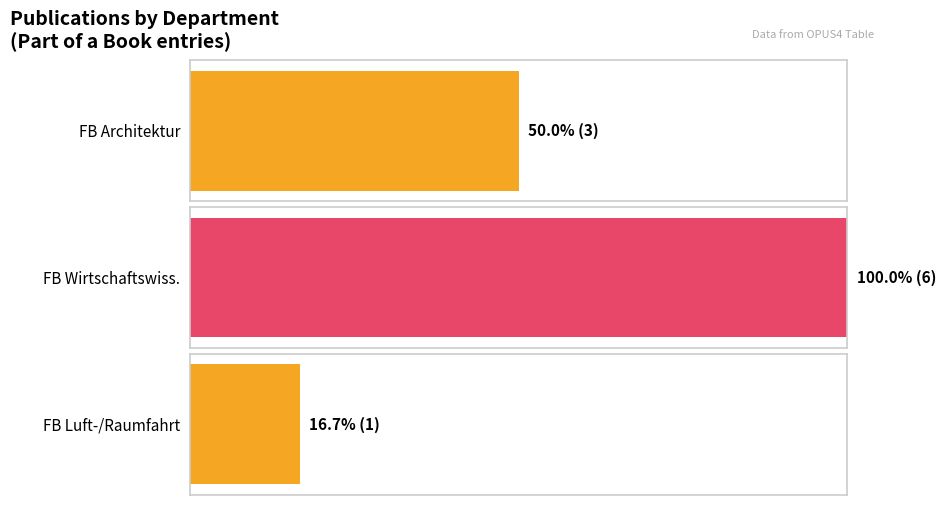

True or false: the data shows 2 at Other.

False